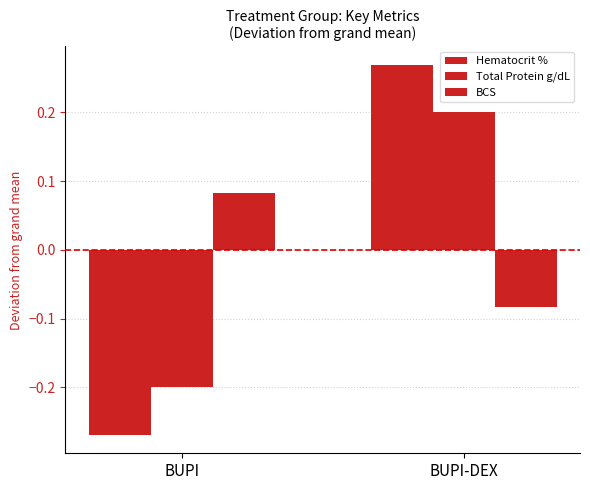

How many values in BCS are above zero?

1